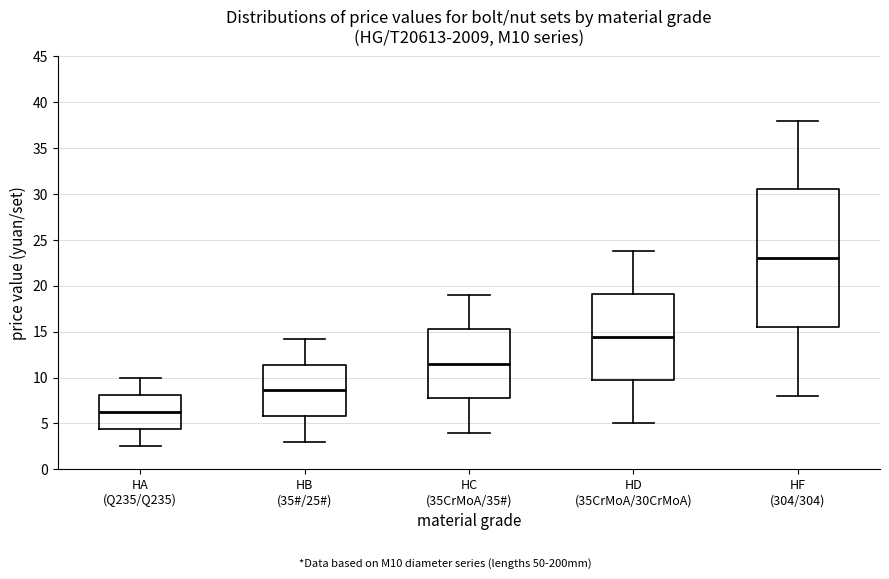

Which box has the lowest median line?

HA (Q235/Q235)